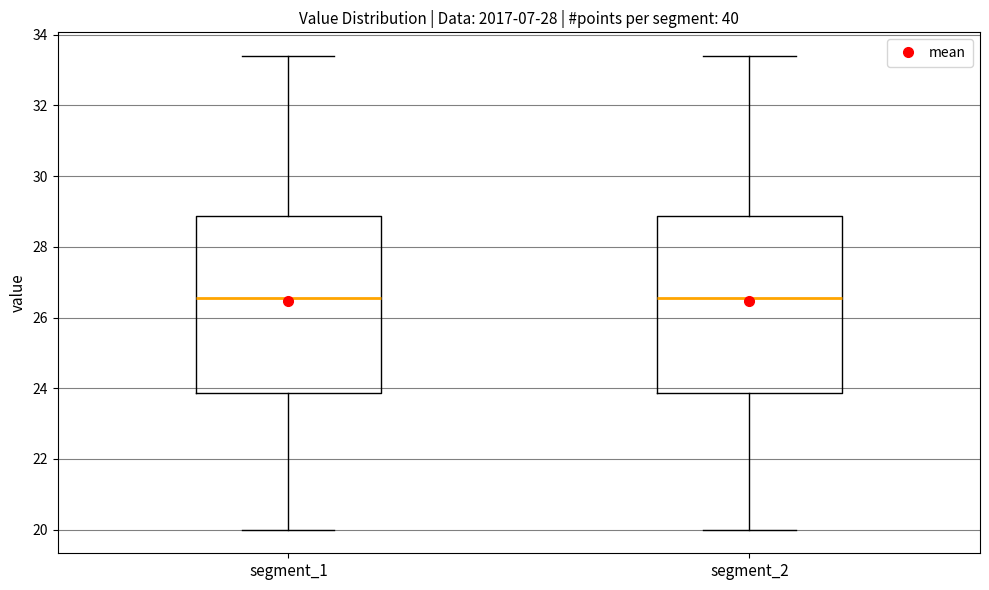

Reading left to right, read every box against the y-axis: the position of its median line, the range the box covers, and the ends of its whiskers. The values are not printed on the chart, so give them approximately, as read against the axis.

segment_1: median 26.6, box 23.8 to 28.8, whiskers 20.0 to 33.4
segment_2: median 26.6, box 23.8 to 28.8, whiskers 20.0 to 33.4